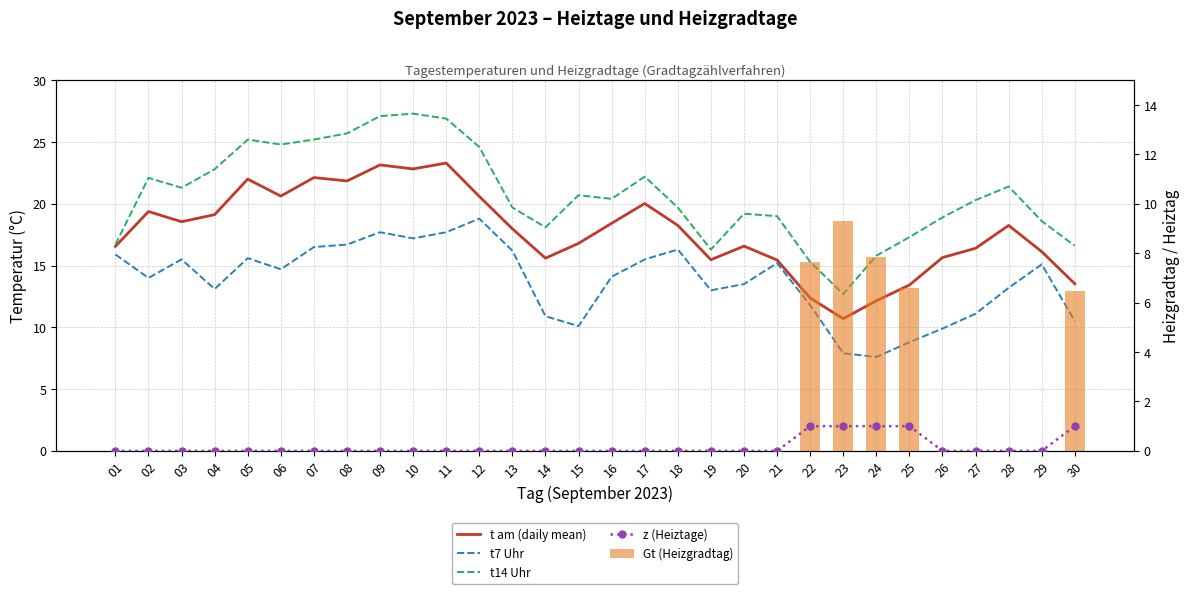

At which category is the sum across all series the highest?

09